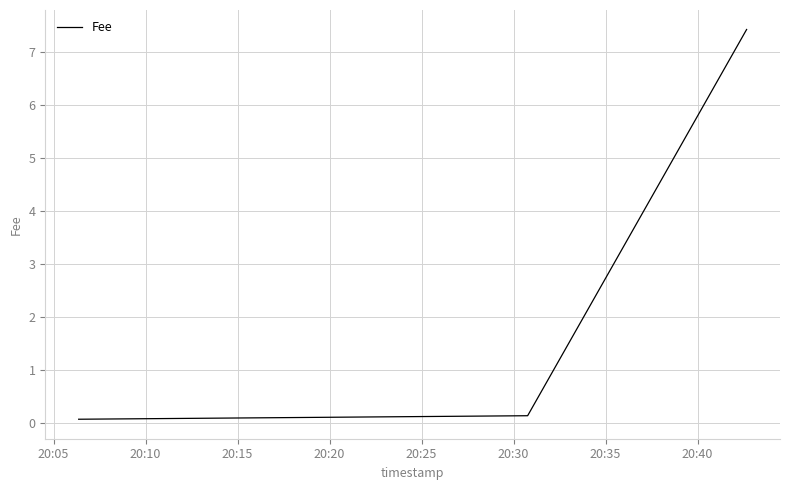

How many lines are shown in the chart?

1